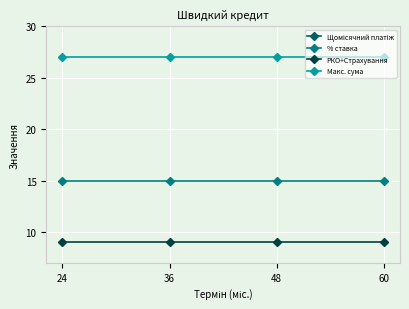

True or false: % ставка and РКО+Страхування cross at least once.

False